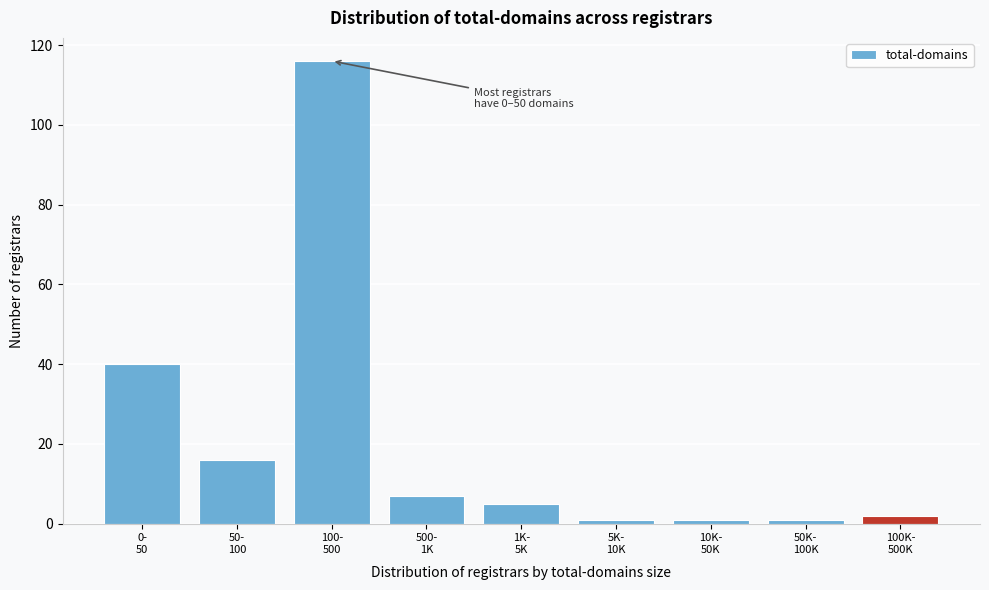

Reading left to right, list all the values displayed in this chart.

40	16	116	7	5	1	1	1	2